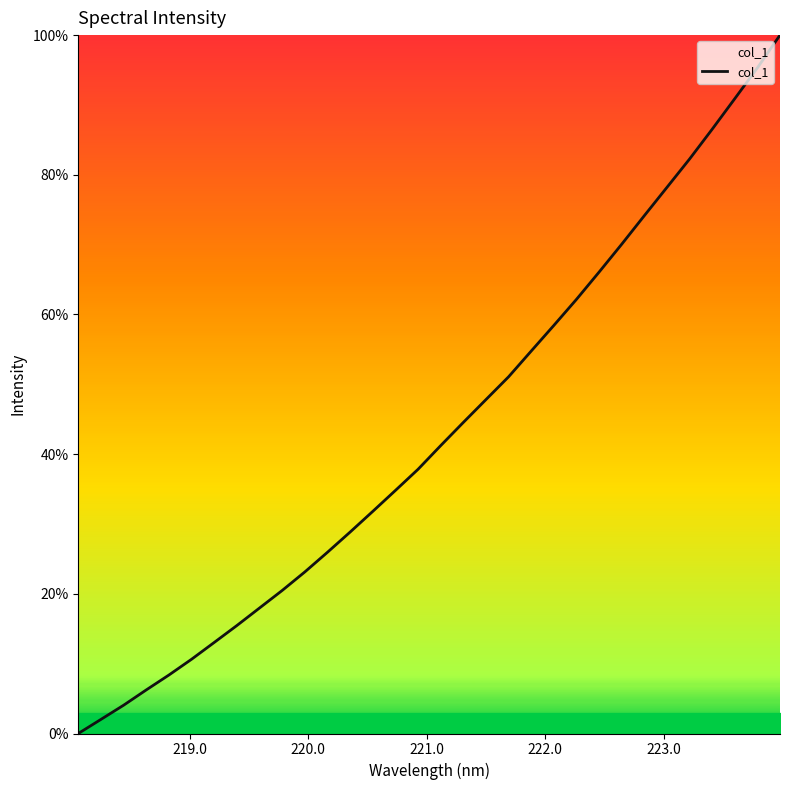

What is the maximum value shown in the chart?

100.0